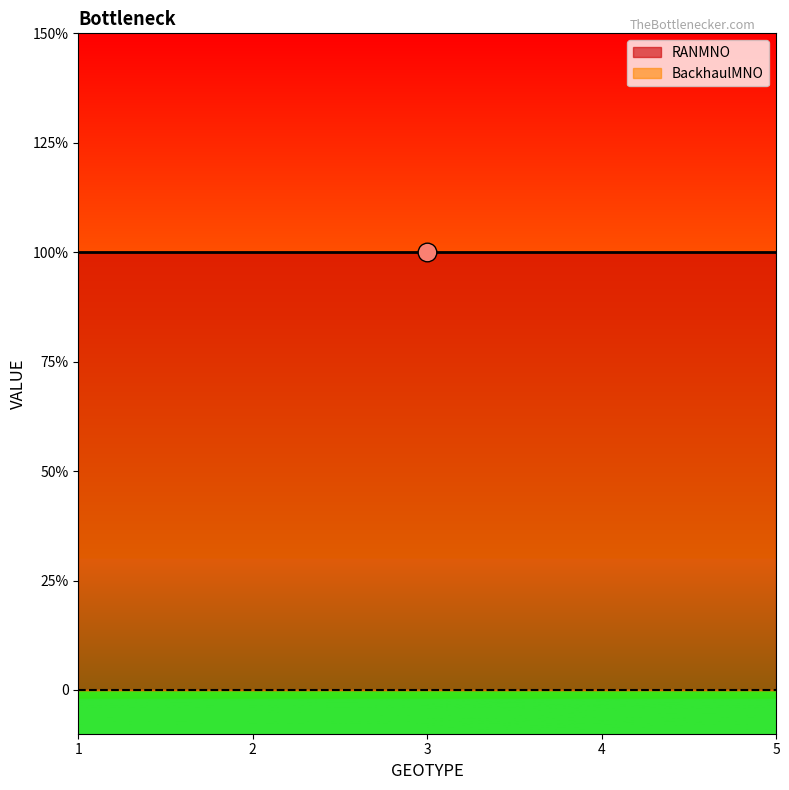

Which series has the widest spread of Y values?

RANMNO